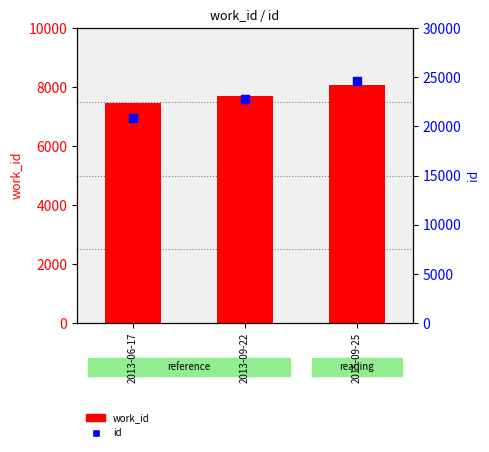

At which category is the sum across all series the highest?

2015-09-25